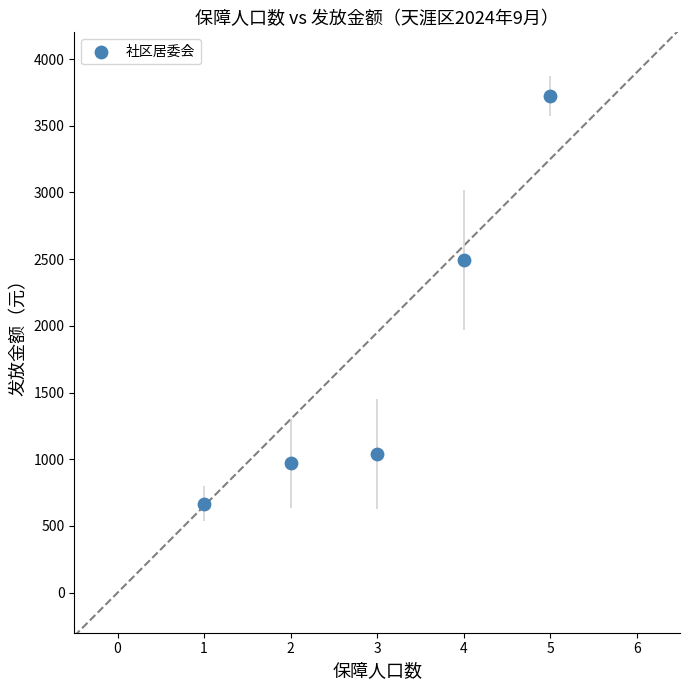

What is the range of Y values (max minus min)?

3053.0